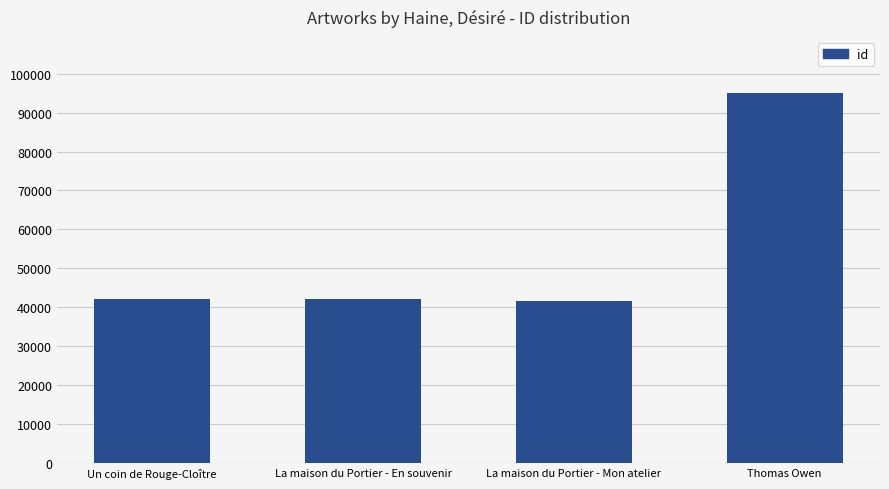

Does the chart contain stacked bars?

No